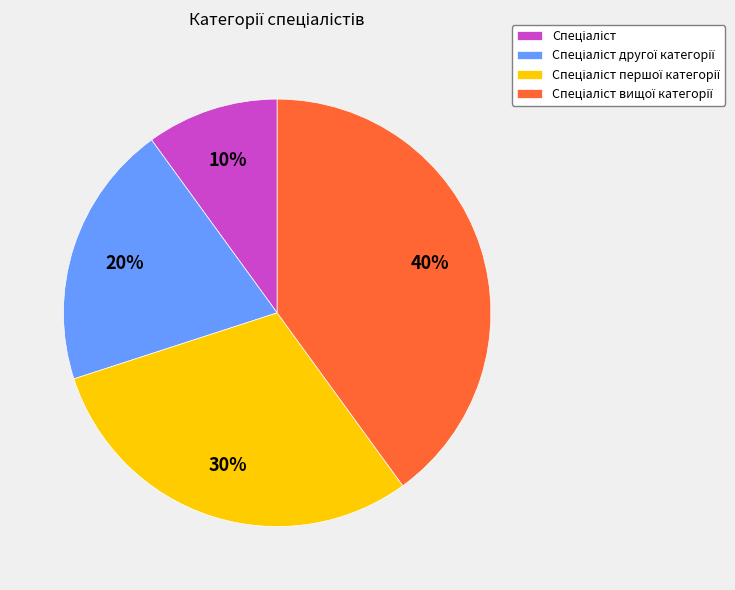

Is there any slice that represents more than half of the pie?

No